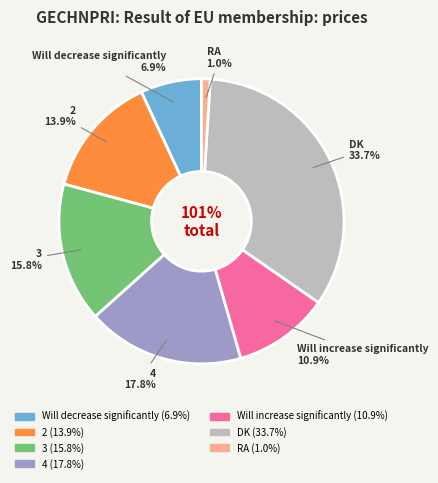

Is there a majority slice in this chart?

No